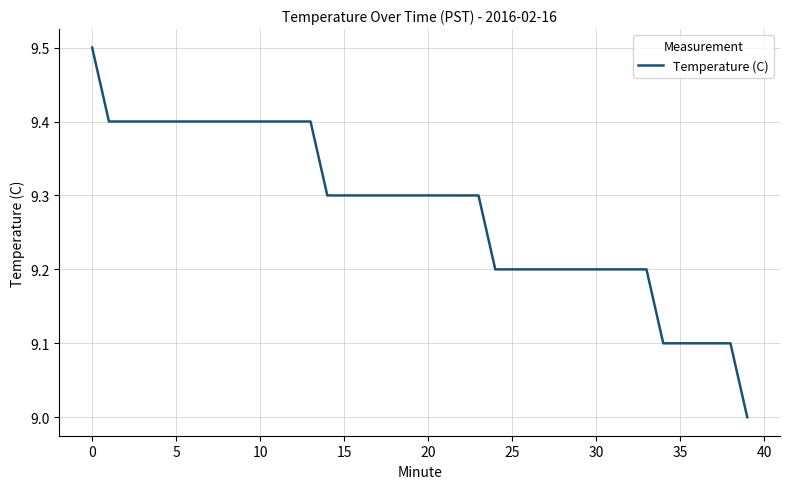

What is the difference between the maximum and minimum values?

0.5